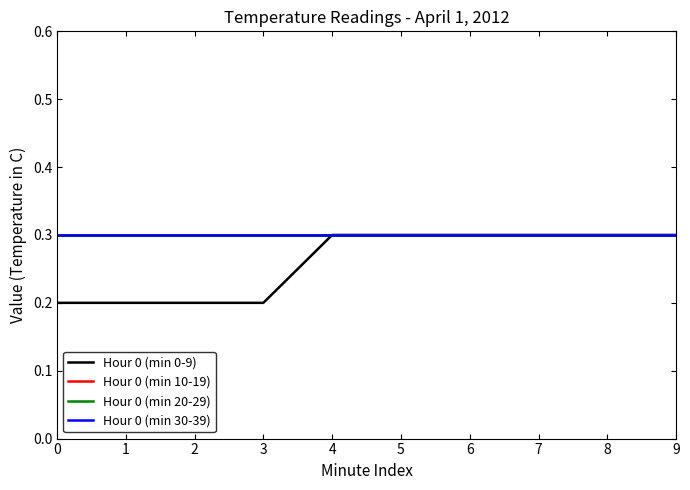

What is the lowest value of the Hour 0 (min 10-19) series?

0.3